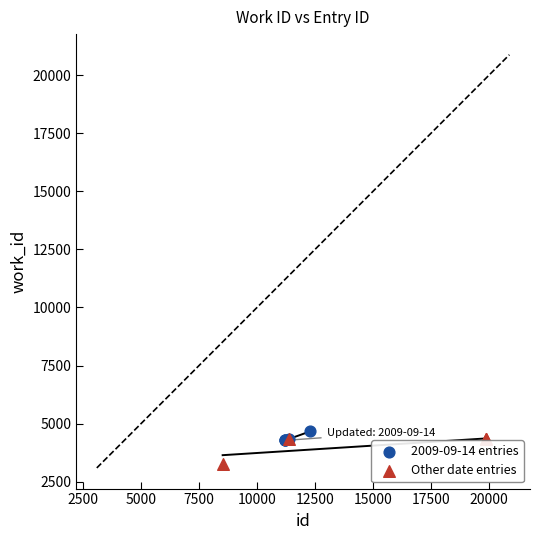

Which series contains the lowest Y value?

Other date entries